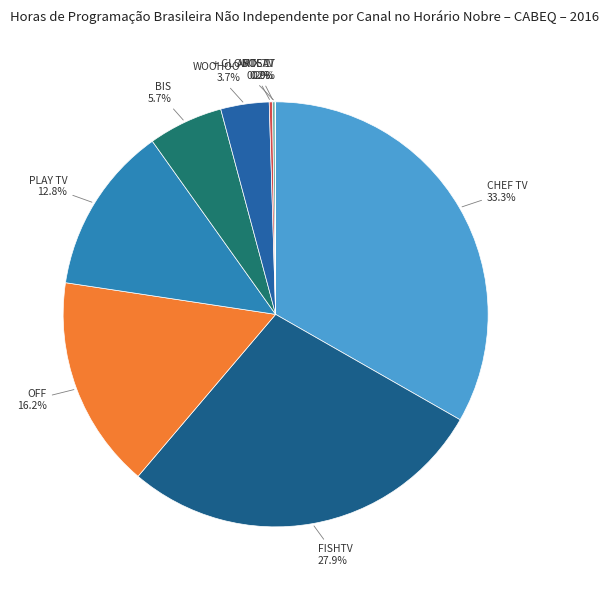

How much of the chart is everything except PLAY TV?

87.2%